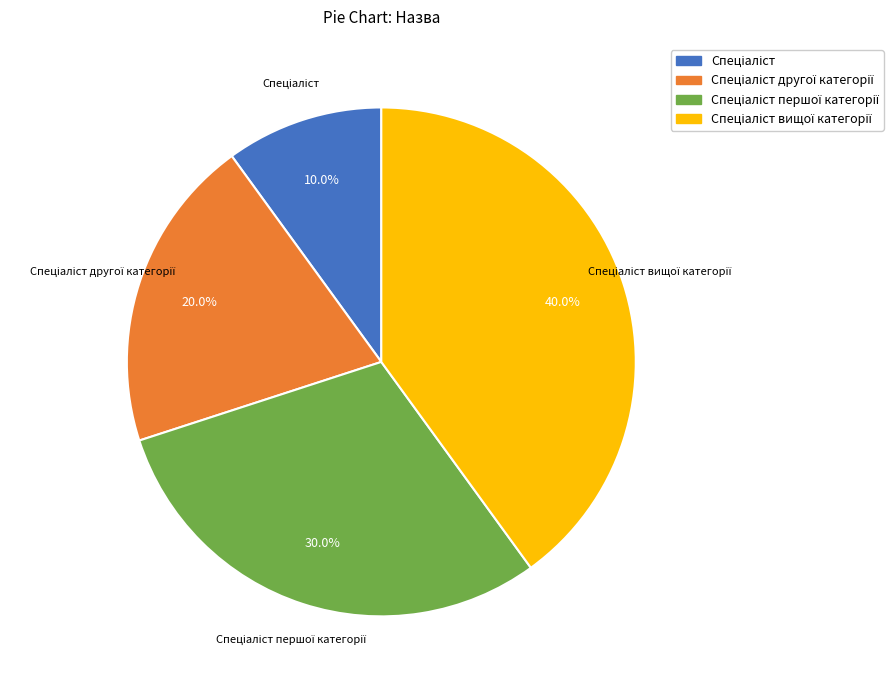

Does any single category account for the majority?

No